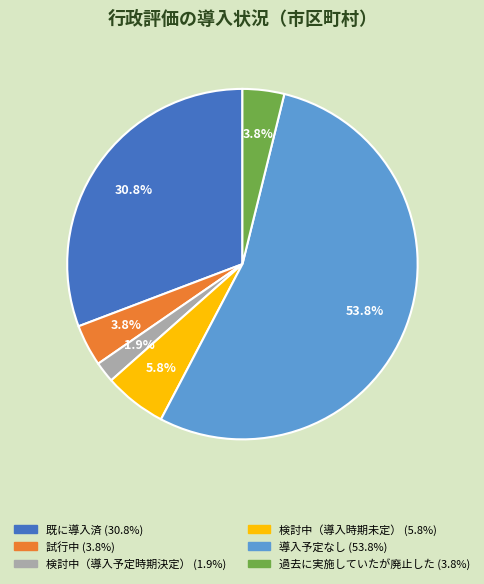

Is 検討中（導入時期未定） the majority of the pie?

No